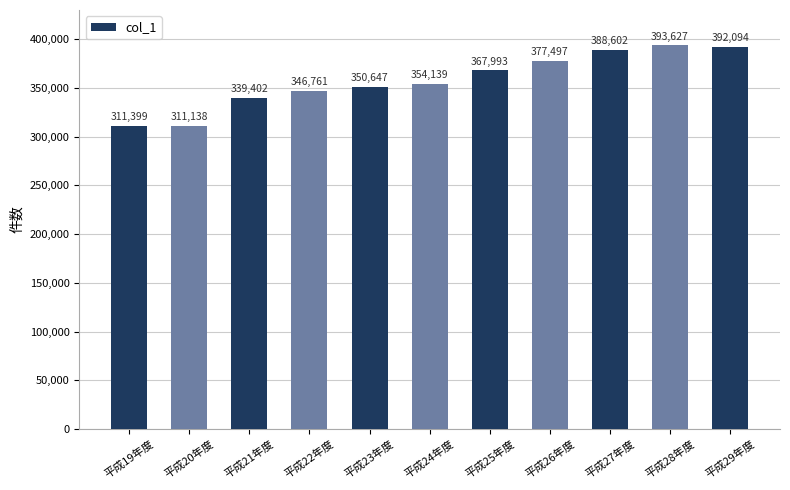

Reading left to right, what are all the values shown in this chart?

平成19年度=311399	平成20年度=311138	平成21年度=339402	平成22年度=346761	平成23年度=350647	平成24年度=354139	平成25年度=367993	平成26年度=377497	平成27年度=388602	平成28年度=393627	平成29年度=392094